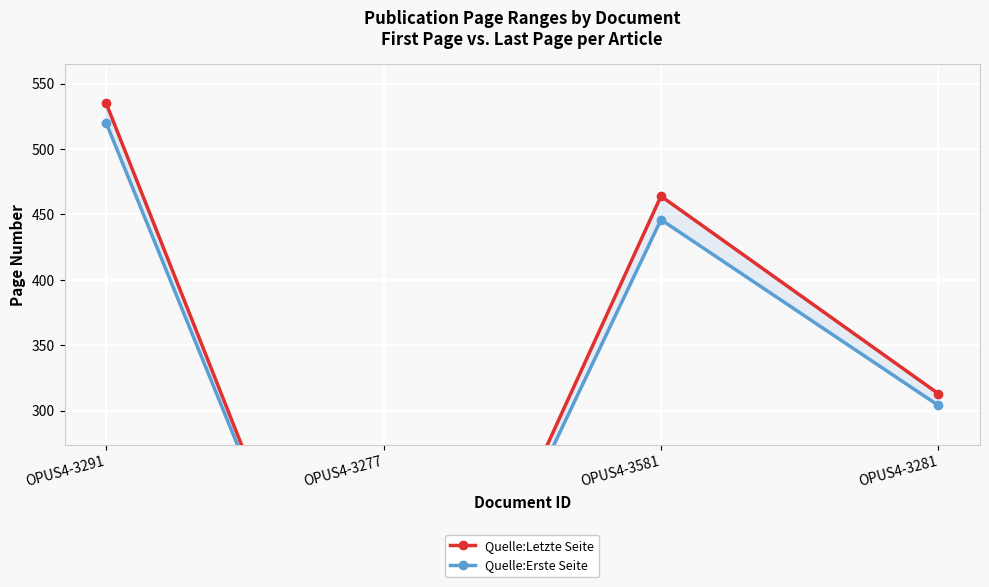

What is the difference between the maximum and second lowest values in the Quelle:Erste Seite series?

216